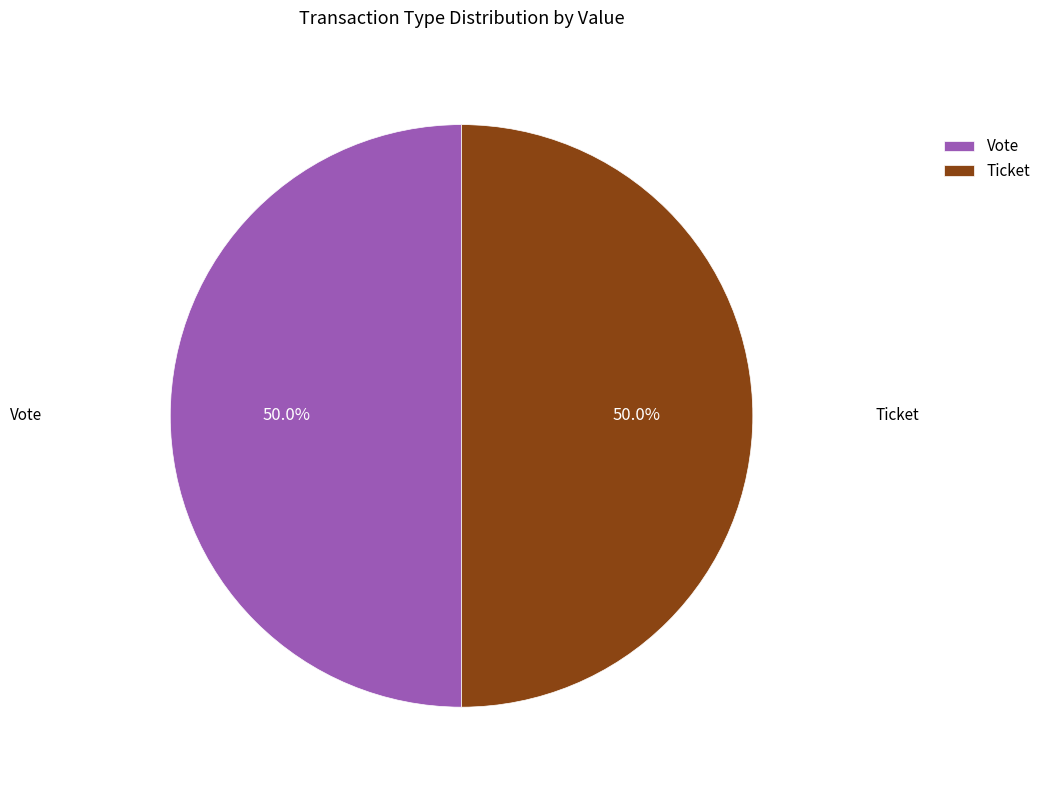

What portion of the pie excludes Vote?

50.0%